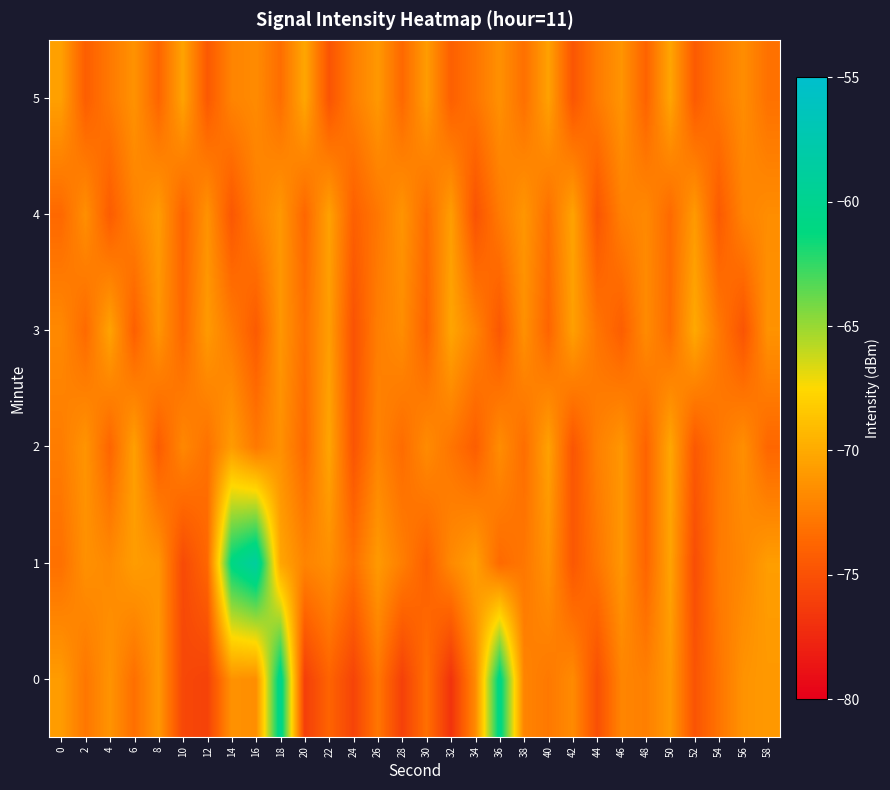

Reading left to right, extract all data points from this chart.

0: 0=-70.8	2=-72.8	4=-71.2	6=-73.2	8=-71.0	10=-75.6	12=-75.9	14=-71.3	16=-71.6	18=-60.1	20=-76.1	22=-73.9	24=-75.8	26=-72.8	28=-76.0	30=-73.2	32=-76.8	34=-71.7	36=-60.5	38=-72.1	40=-72.7	42=-71.7	44=-75.1	46=-72.0	48=-72.3	50=-71.0	52=-74.8	54=-72.9	56=-71.3	58=-71.0
1: 0=-73.2	2=-71.4	4=-71.8	6=-70.8	8=-71.1	10=-75.4	12=-73.7	14=-60.9	16=-58.8	18=-70.2	20=-72.1	22=-71.5	24=-73.2	26=-70.9	28=-72.4	30=-74.1	32=-71.8	34=-70.6	36=-73.5	38=-72.8	40=-71.3	42=-74.6	44=-72.9	46=-71.1	48=-73.8	50=-70.4	52=-75.2	54=-72.6	56=-71.9	58=-70.7
2: 0=-72.5	2=-71.2	4=-73.8	6=-70.6	8=-74.3	10=-71.9	12=-73.1	14=-70.8	16=-72.7	18=-71.4	20=-73.6	22=-70.3	24=-74.8	26=-72.1	28=-73.4	30=-71.7	32=-72.9	34=-74.2	36=-71.6	38=-73.3	40=-70.5	42=-74.7	44=-72.3	46=-71.1	48=-73.9	50=-70.2	52=-74.5	54=-72.8	56=-71.5	58=-73.7
3: 0=-71.8	2=-73.5	4=-70.4	6=-74.1	8=-71.2	10=-73.7	12=-70.9	14=-72.6	16=-74.4	18=-71.1	20=-73.2	22=-70.7	24=-74.9	26=-72.4	28=-71.6	30=-73.9	32=-70.3	34=-72.1	36=-74.6	38=-71.4	40=-73.8	42=-70.6	44=-72.9	46=-74.2	48=-71.7	50=-73.4	52=-70.1	54=-72.7	56=-74.8	58=-71.3
4: 0=-73.6	2=-71.5	4=-74.3	6=-72.2	8=-70.8	10=-73.9	12=-71.3	14=-74.6	16=-72.4	18=-71.0	20=-73.7	22=-70.5	24=-74.1	26=-72.8	28=-71.2	30=-73.4	32=-70.7	34=-74.9	36=-72.6	38=-71.1	40=-73.2	42=-70.4	44=-74.7	46=-72.3	48=-71.8	50=-73.5	52=-70.9	54=-74.4	56=-72.1	58=-71.6
5: 0=-70.6	2=-74.2	4=-72.7	6=-71.3	8=-73.8	10=-70.4	12=-74.5	14=-72.1	16=-71.7	18=-73.3	20=-70.2	22=-74.8	24=-72.4	26=-71.0	28=-73.6	30=-70.8	32=-74.1	34=-72.9	36=-71.4	38=-73.2	40=-70.5	42=-74.7	44=-72.6	46=-71.2	48=-73.9	50=-70.3	52=-74.4	54=-72.8	56=-71.6	58=-73.1